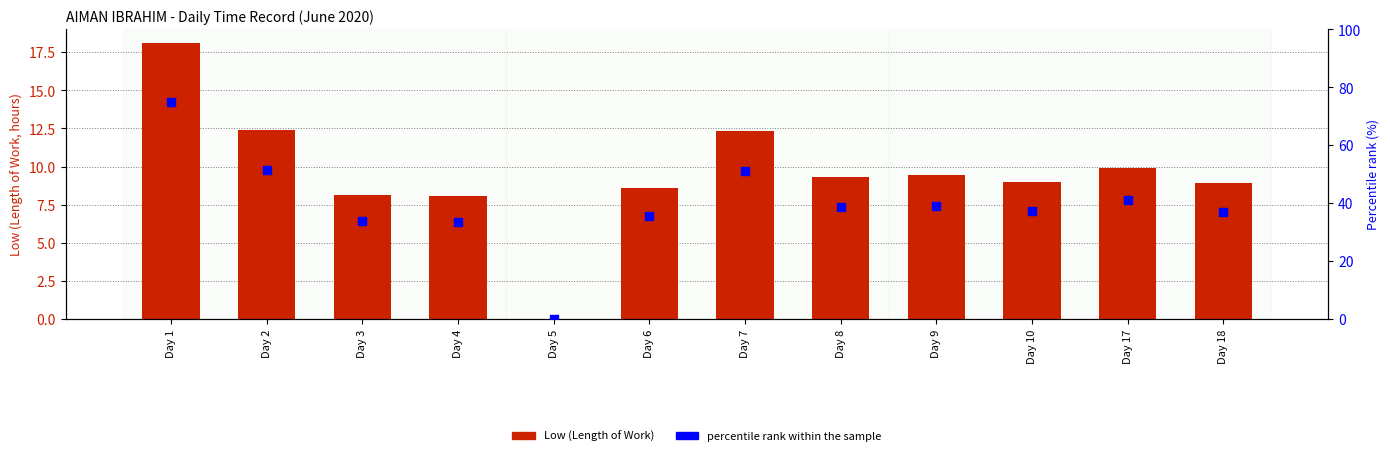

At which category is the sum across all series the highest?

Day 1